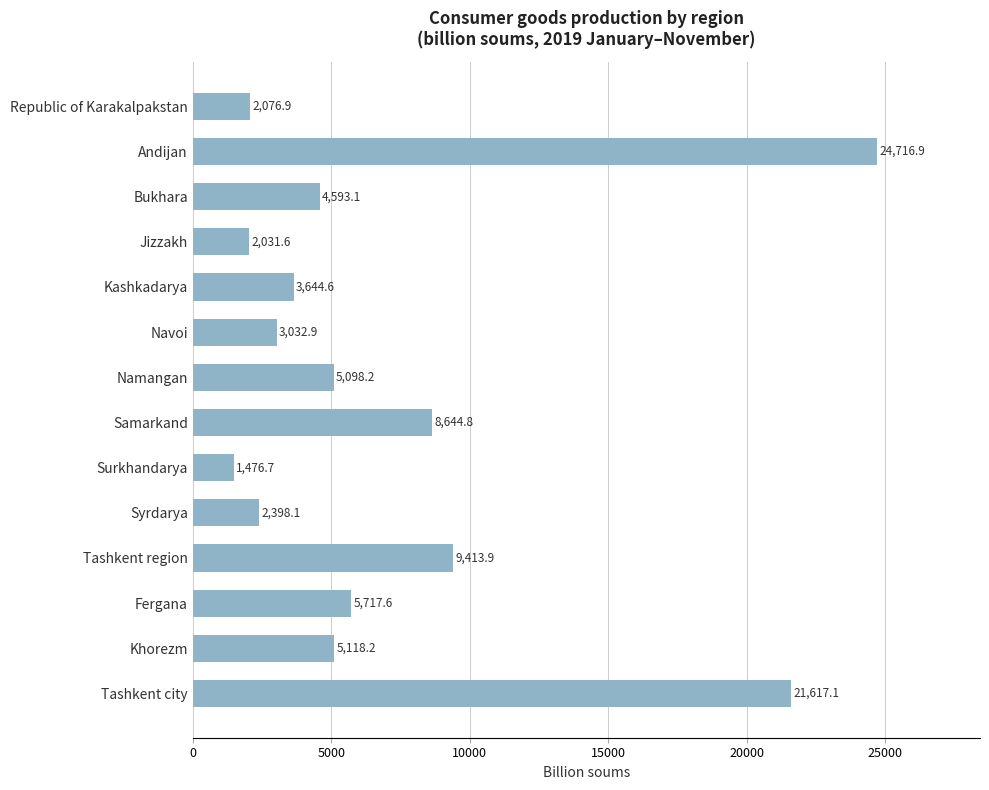

The chart shows a value of 4593.1 at Bukhara. True or false?

True